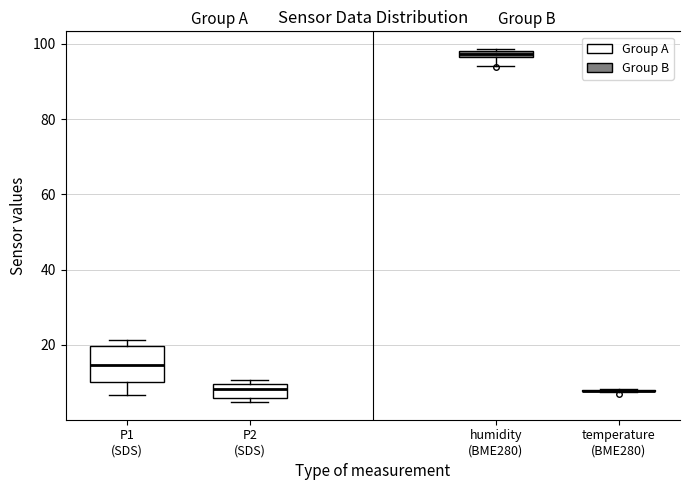

Where is the lower edge of the box for P2 (SDS) on the y-axis? The values are not printed on the chart, so give them approximately, as read against the axis.

6